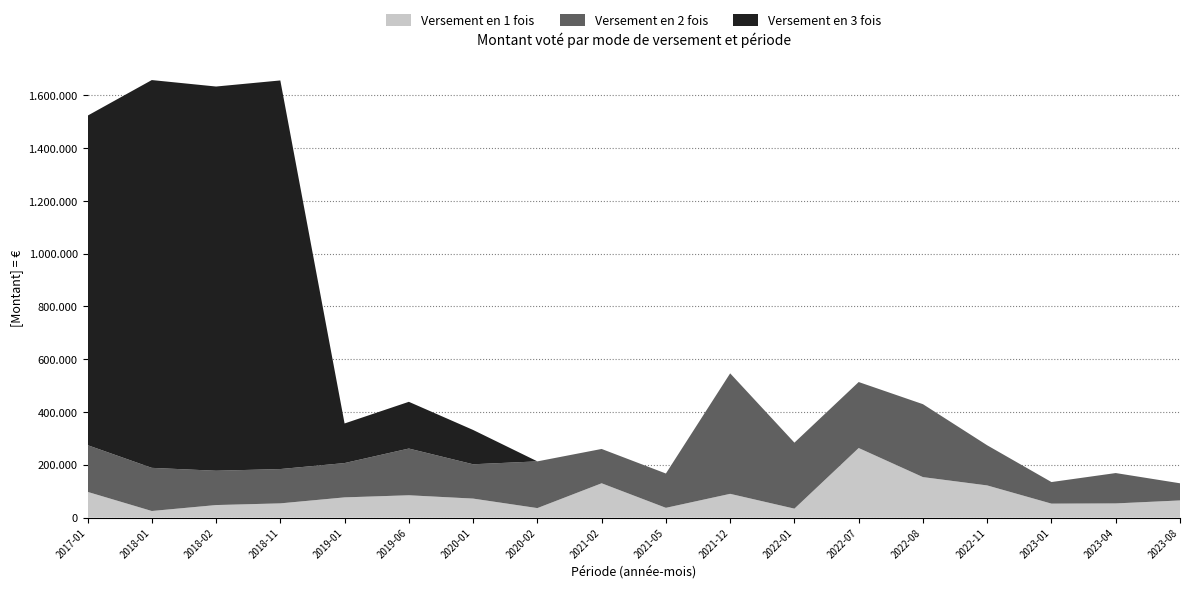

Reading left to right, what are all the values shown in this chart?

Versement en 1 fois: 2017-01=97500	2018-01=25000	2018-02=47500	2018-11=53906	2019-01=76593	2019-06=84600	2020-01=72000	2020-02=36000	2021-02=130000	2021-05=37000	2021-12=90000	2022-01=33900	2022-07=263550	2022-08=153390	2022-11=121866	2023-01=52897	2023-04=53729	2023-08=65000
Versement en 2 fois: 2017-01=177000	2018-01=163458	2018-02=130000	2018-11=130000	2019-01=130000	2019-06=177000	2020-01=130000	2020-02=177000	2021-02=130000	2021-05=130000	2021-12=456460	2022-01=250000	2022-07=250000	2022-08=276250	2022-11=152000	2023-01=81750	2023-04=115000	2023-08=65000
Versement en 3 fois: 2017-01=1248000	2018-01=1469000	2018-02=1455500	2018-11=1472120	2019-01=150000	2019-06=177000	2020-01=130000	2020-02=0	2021-02=0	2021-05=0	2021-12=0	2022-01=0	2022-07=0	2022-08=0	2022-11=0	2023-01=0	2023-04=0	2023-08=0